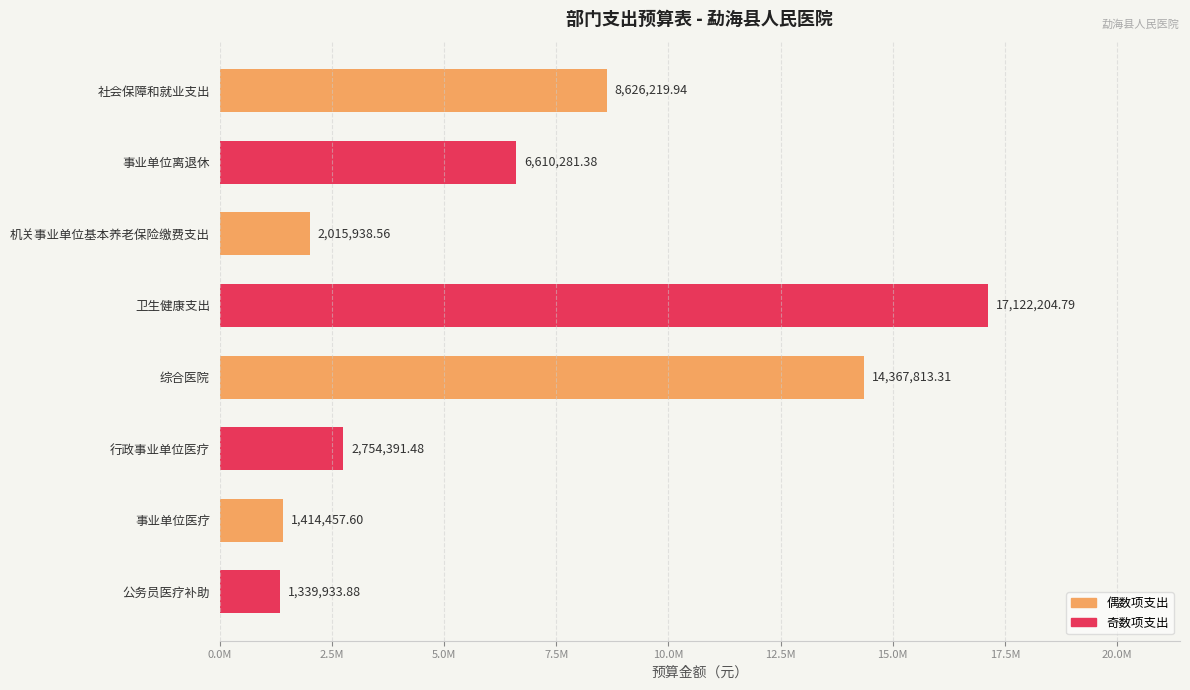

Which category has the highest value across all series?

卫生健康支出